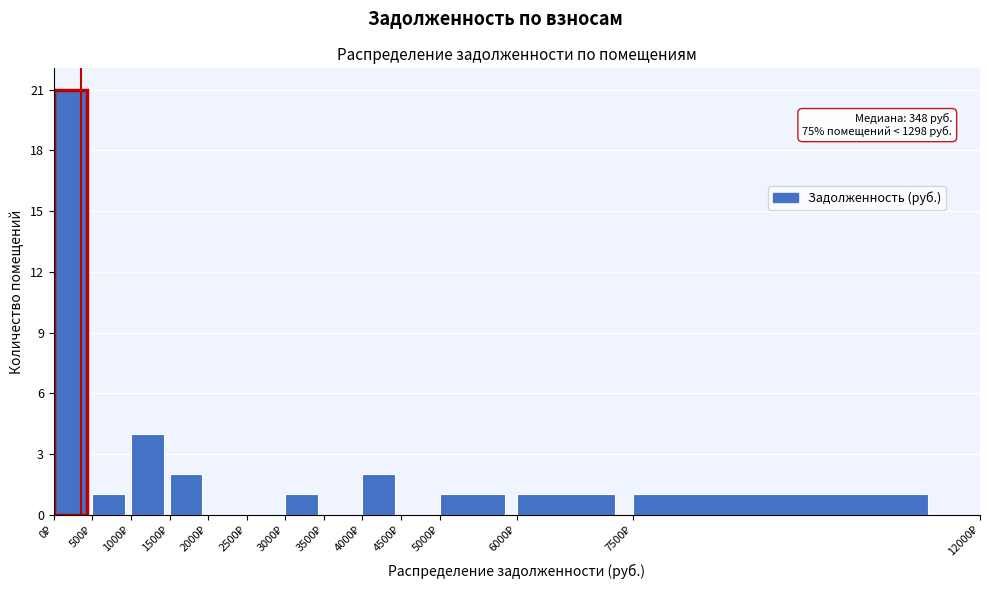

Over which range of the x-axis is the bar tallest?

0 to 500